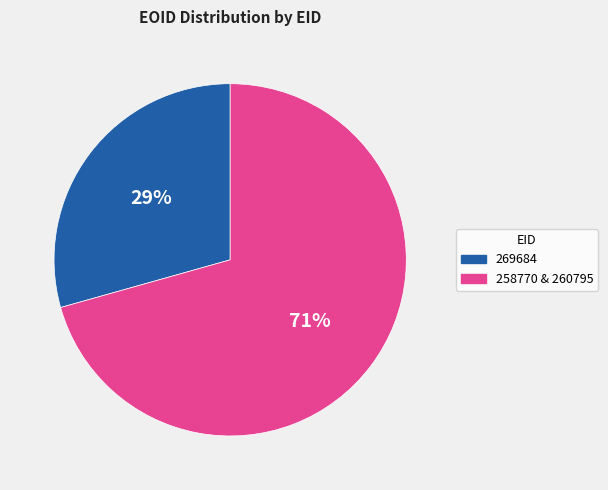

How many segments does this pie chart have?

2